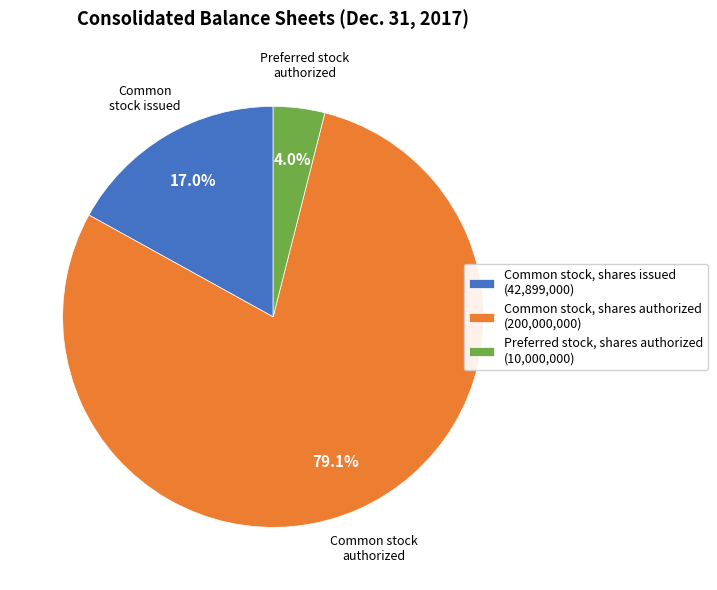

To the nearest percent, what is the difference between the largest and smallest slice percentages?

75%